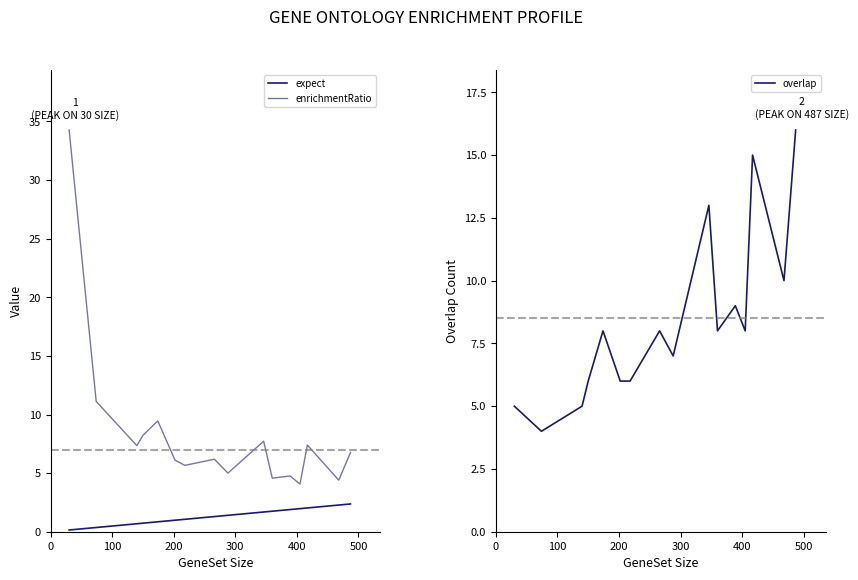

Rank the series by their maximum value, from lowest to highest.

expect, overlap, enrichmentRatio